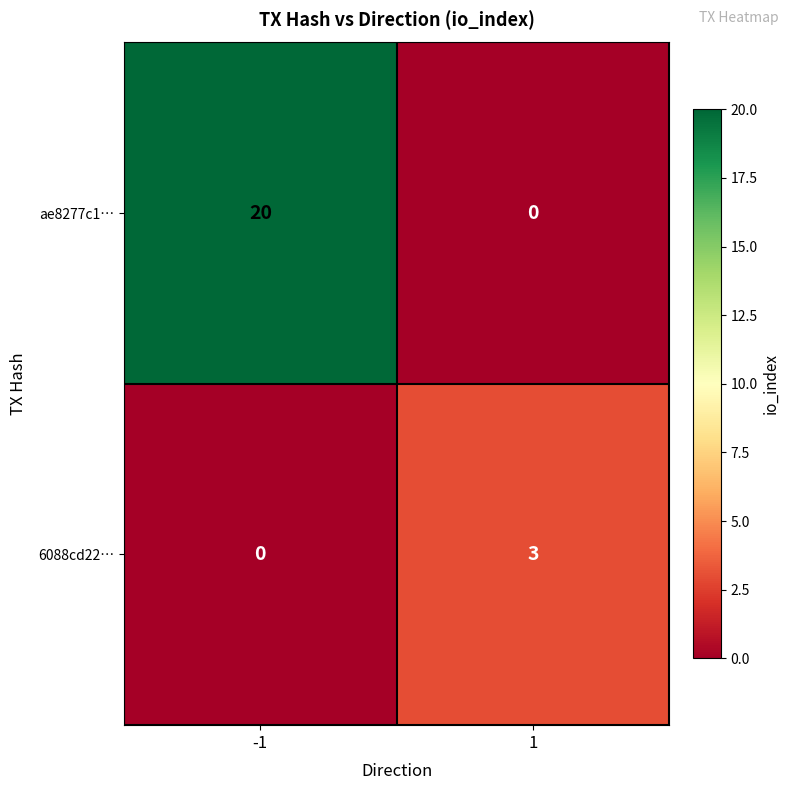

Rank the series by their maximum value, from lowest to highest.

6088cd22…, ae8277c1…